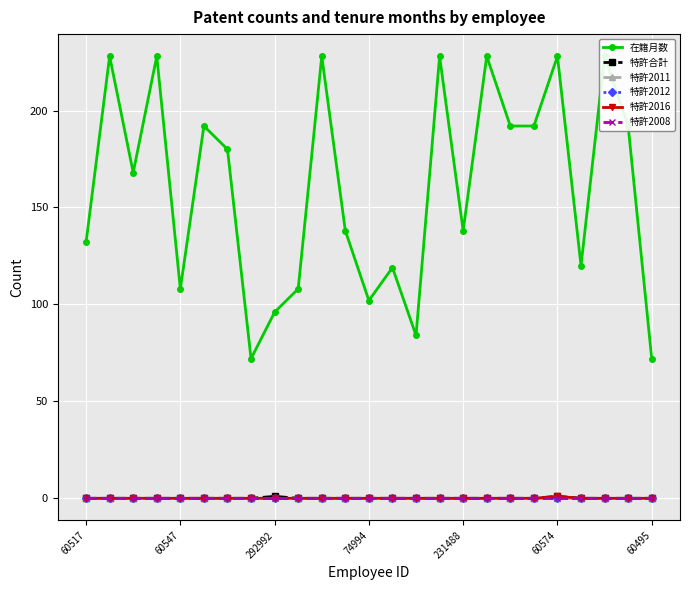

Rank the series at 11 from highest to lowest value.

在籍月数, 特許合計, 特許2011, 特許2012, 特許2016, 特許2008